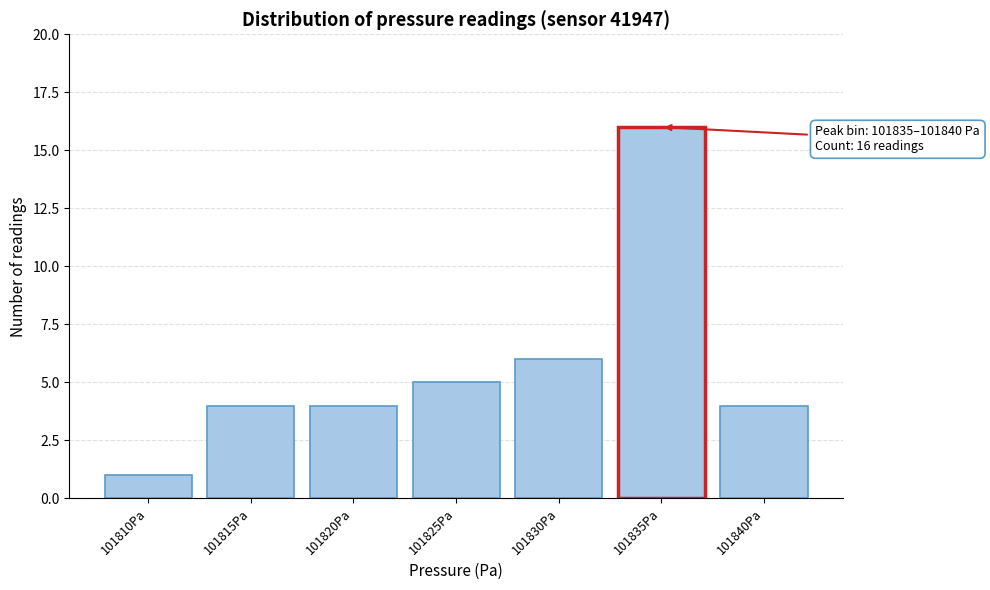

Reading right to left, what are all the values shown in this chart?

101840Pa=4	101835Pa=16	101830Pa=6	101825Pa=5	101820Pa=4	101815Pa=4	101810Pa=1